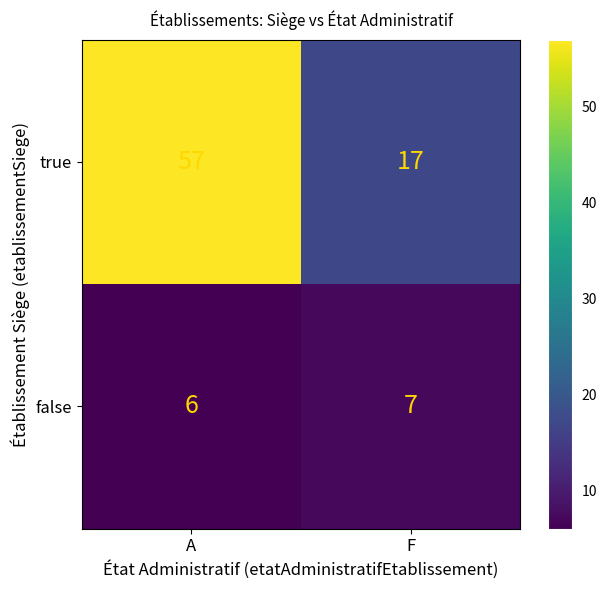

What is the sum of the true values at F and A?

74